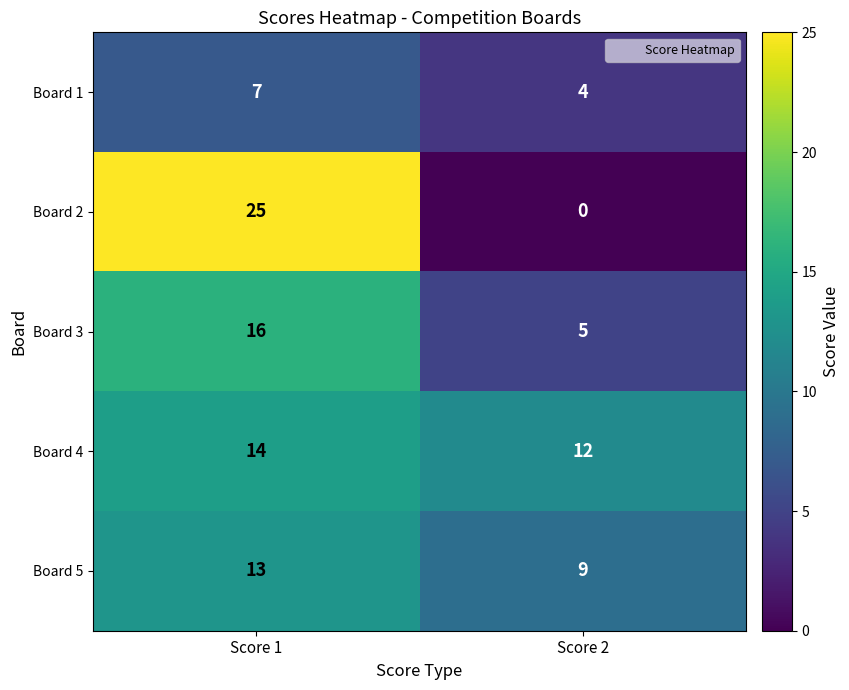

The value of Board 2 at Score 2 is 16. True or false?

False